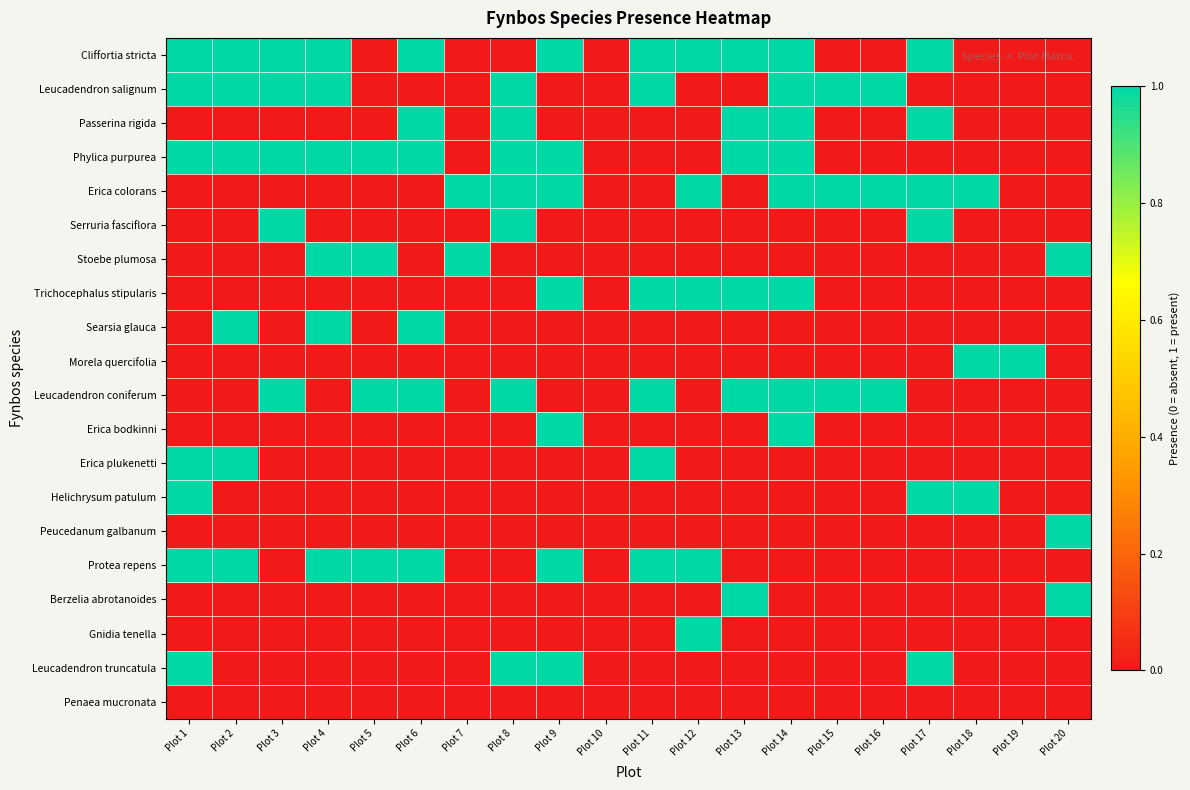

Which series has the widest spread of values?

Cliffortia stricta